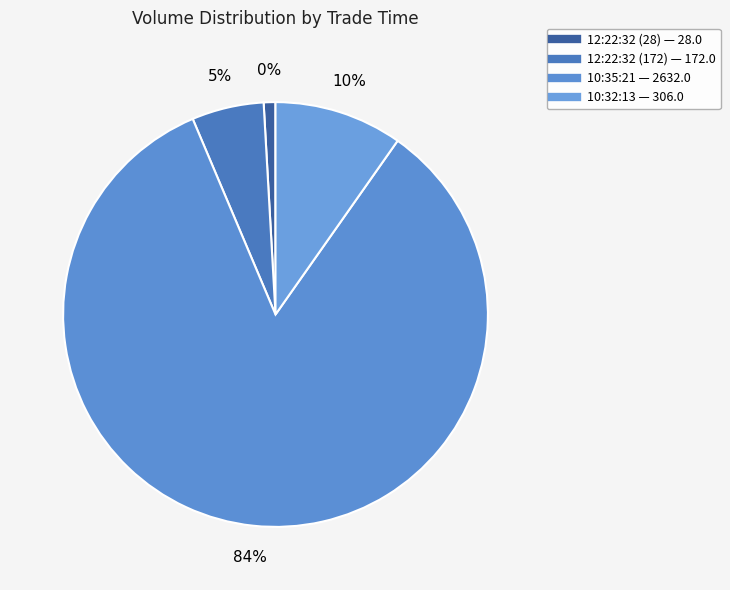

Between 12:22:32 (28) and 10:35:21, which is larger?

10:35:21